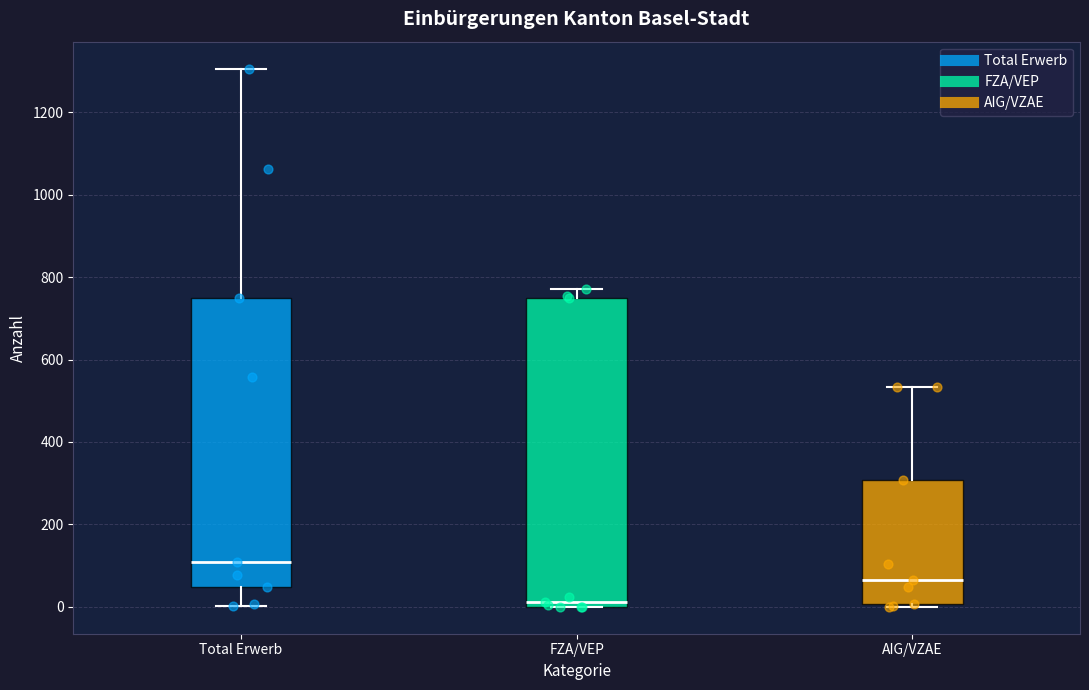

Reading left to right, read every box against the y-axis: the position of its median line, the range the box covers, and the ends of its whiskers. The values are not printed on the chart, so give them approximately, as read against the axis.

Total Erwerb: median 100, box 40 to 740, whiskers 0 to 1300
FZA/VEP: median 20, box 0 to 740, whiskers 0 to 780
AIG/VZAE: median 60, box 0 to 300, whiskers 0 to 540